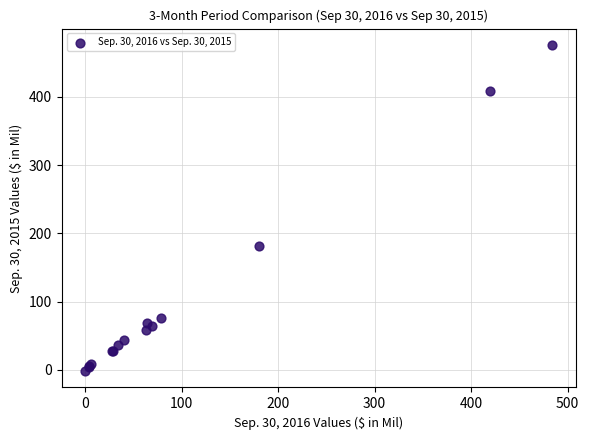

What Y value in the scatter plot is closest to 237?

181